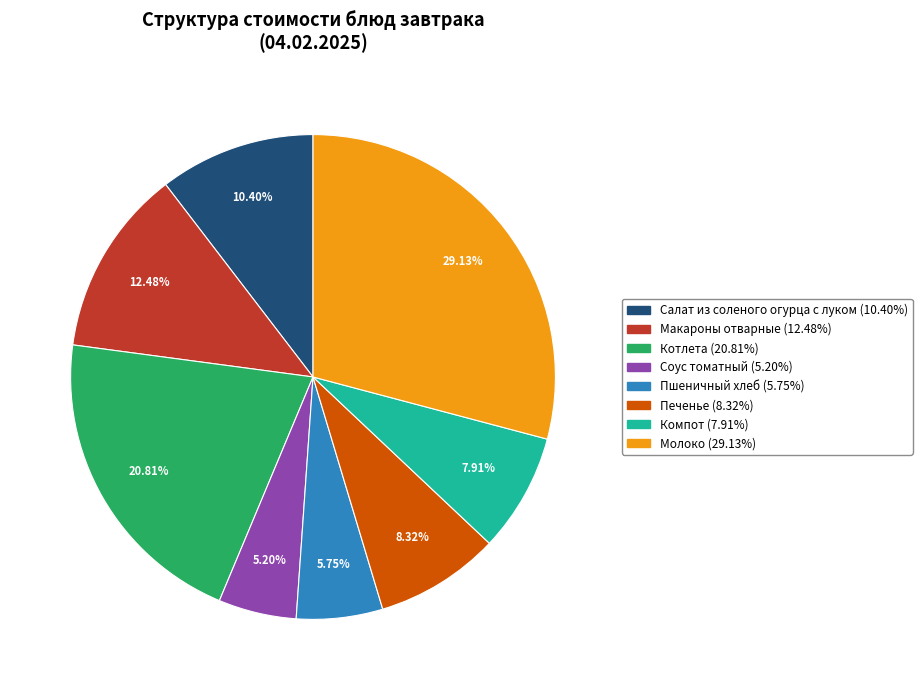

Does Котлета account for over 50% of the chart?

No